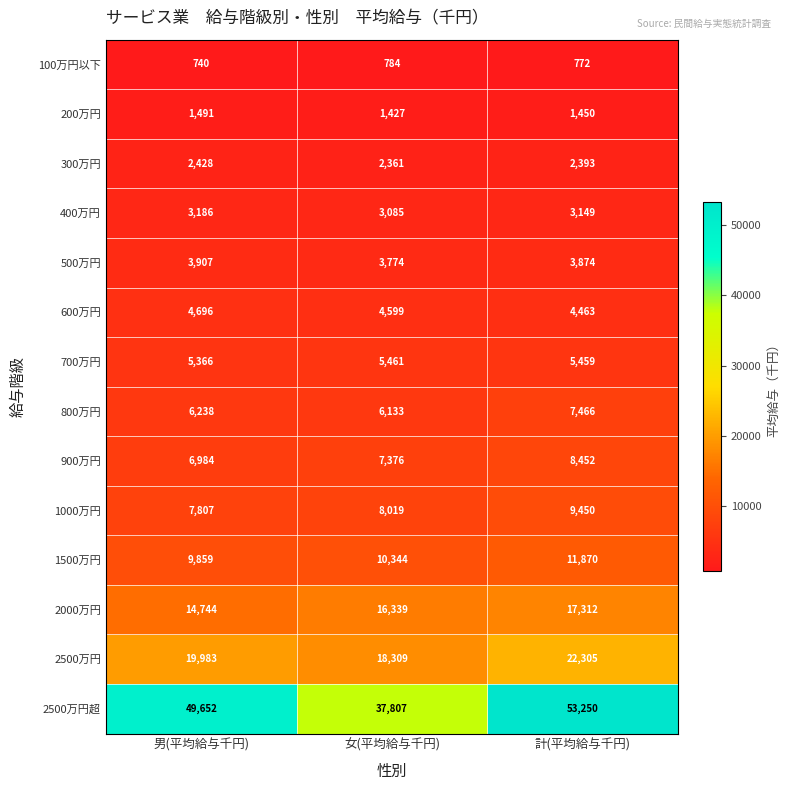

Which series changed the most between 男(平均給与千円) and 計(平均給与千円)?

2500万円超